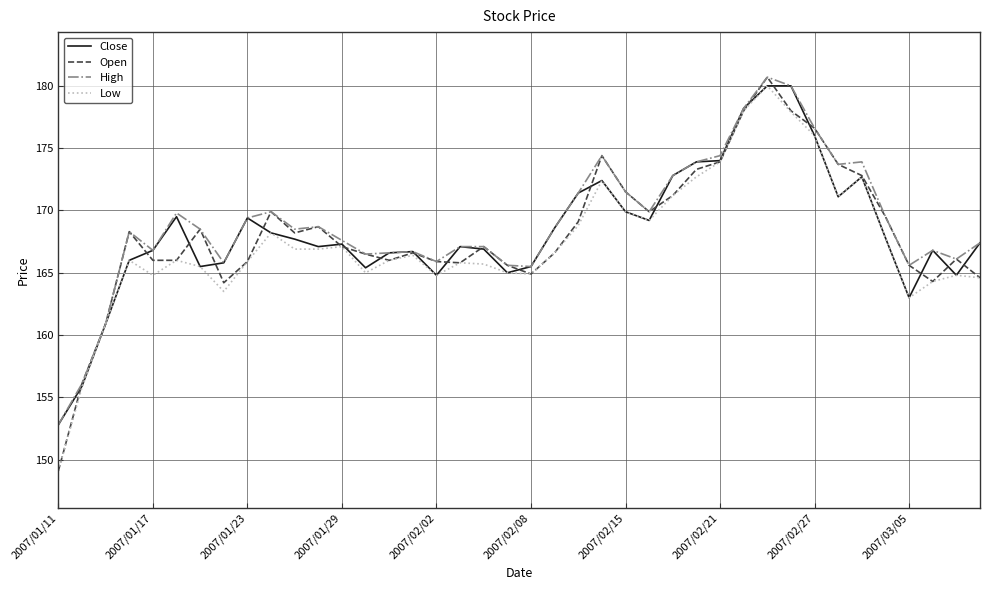

What is the smallest value displayed?

149.1